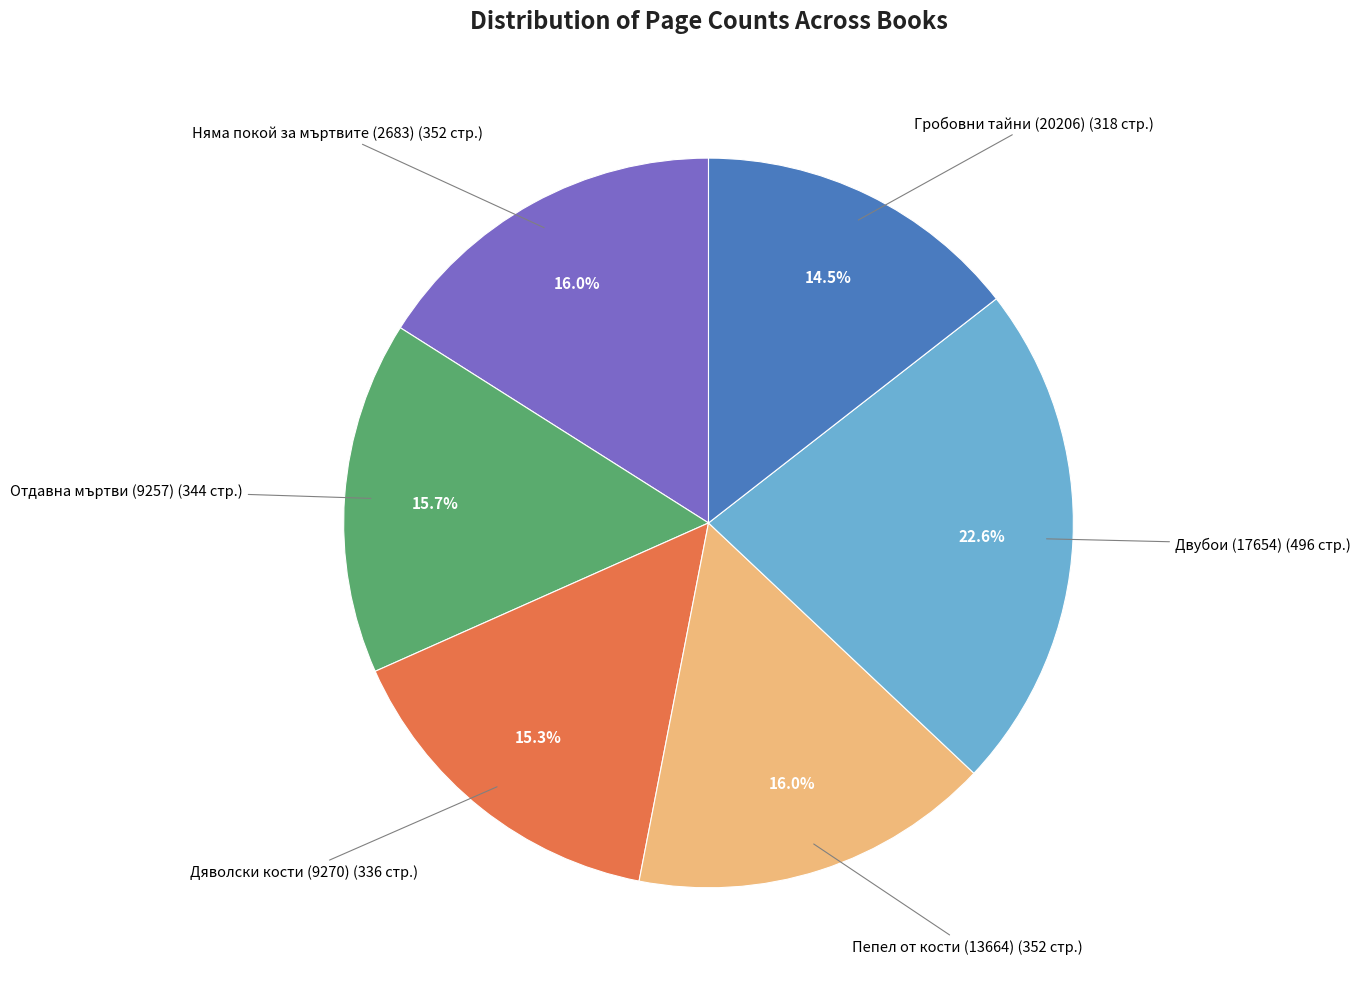

Is there any slice that represents more than half of the pie?

No